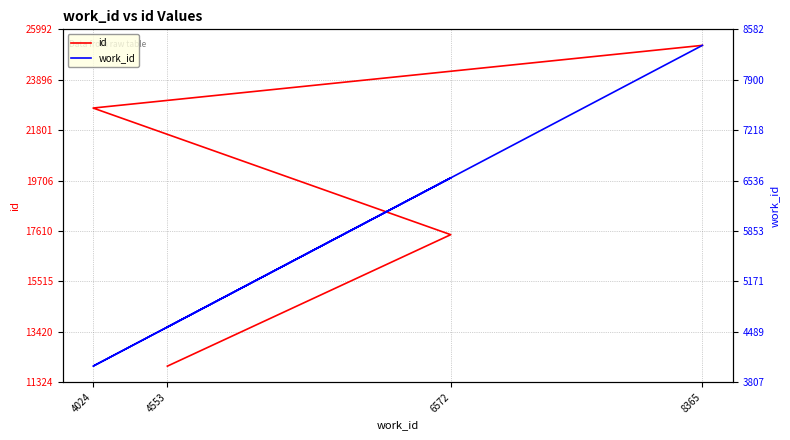

What is the label of the 4th point from the left?

8365